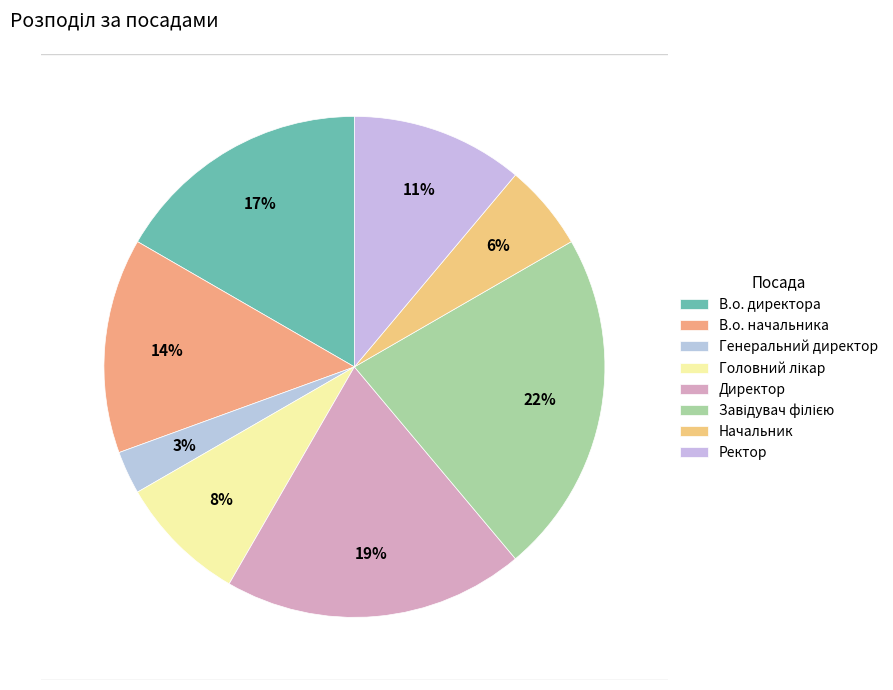

How many slices are in this pie chart?

8